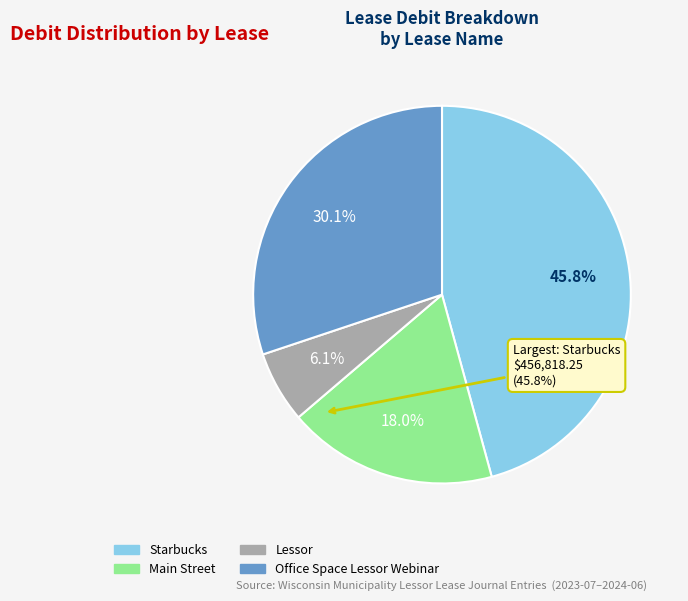

Is Office Space Lessor Webinar the majority of the pie?

No